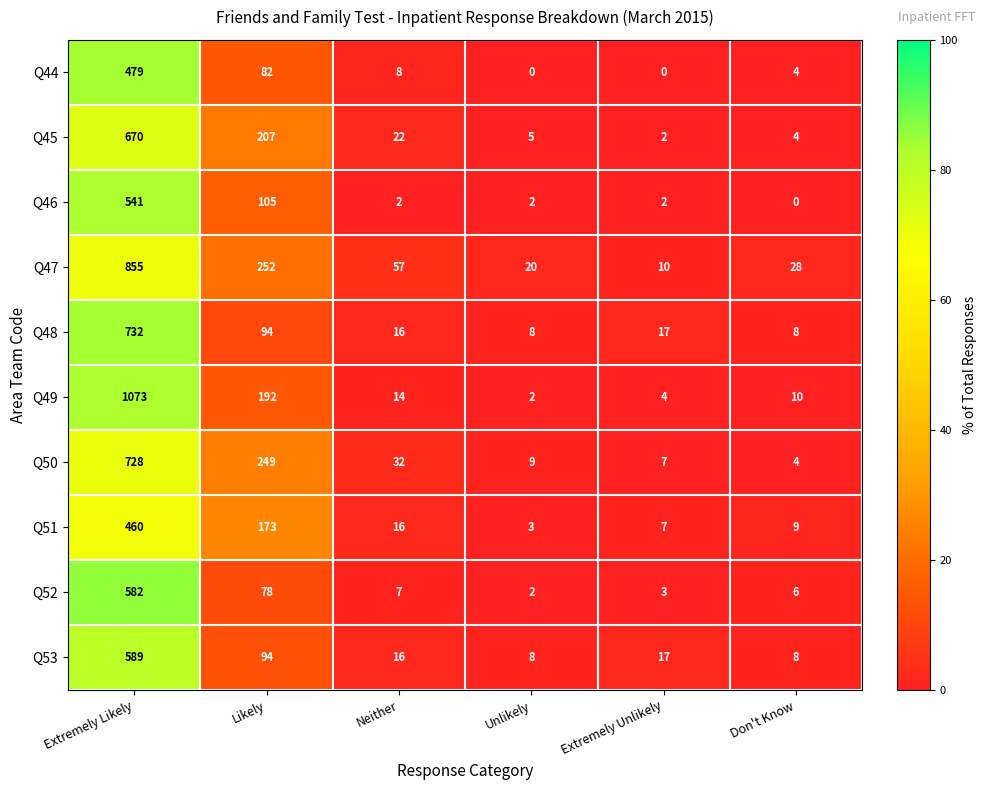

Is it true that Q51 equals 460 at Extremely Likely?

True